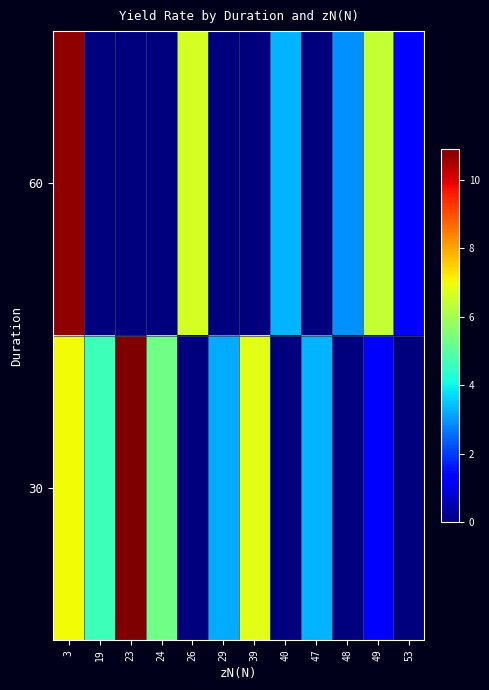

List the series in order of their peak value, lowest first.

60, 30